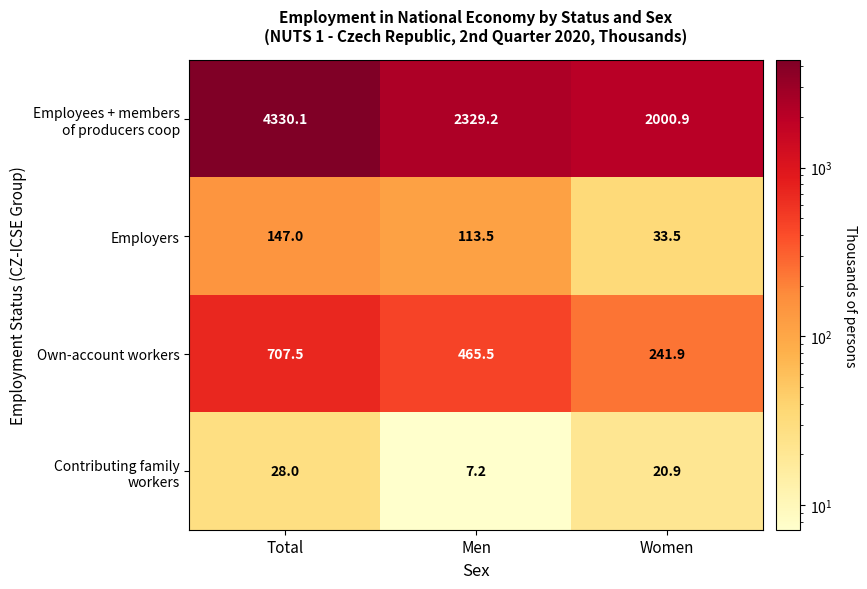

List the labels in order of Employers value, largest first.

Total, Men, Women